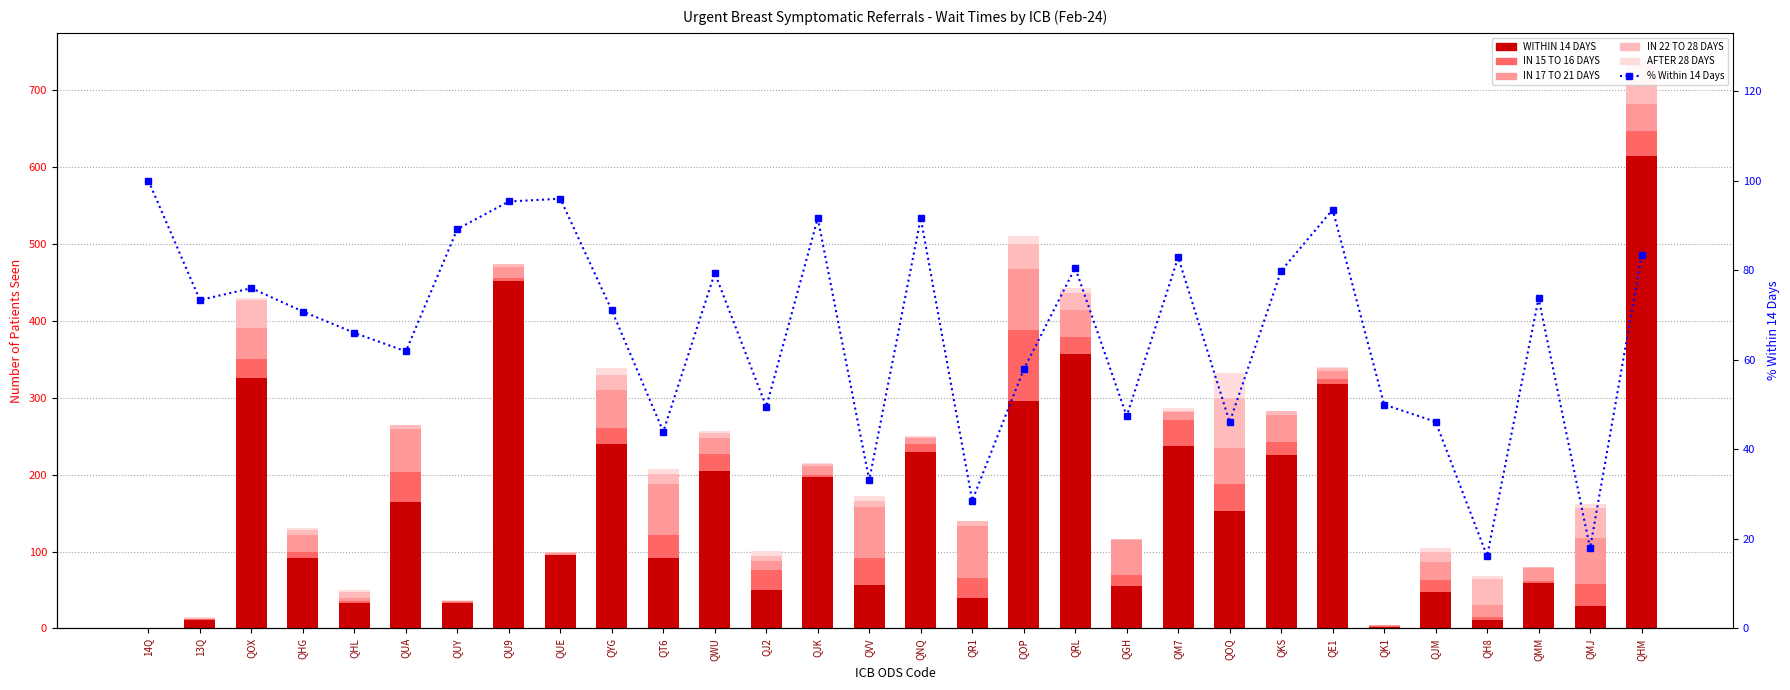

What is the sum of the % Within 14 Days values at QR1 and QWU?

107.9